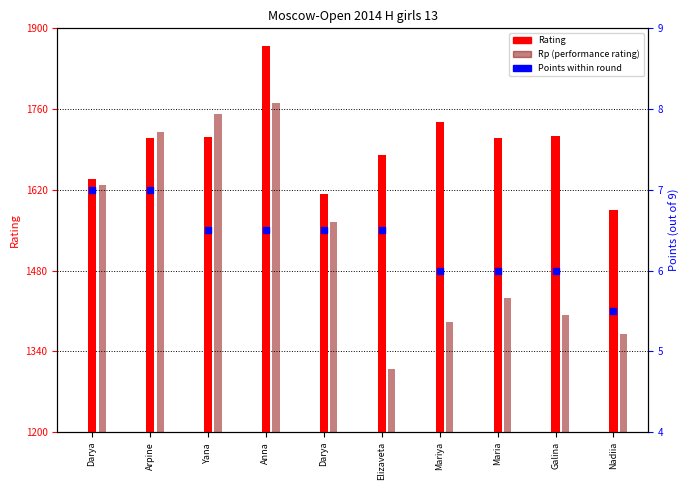

Which series reaches the maximum Y coordinate?

Rating